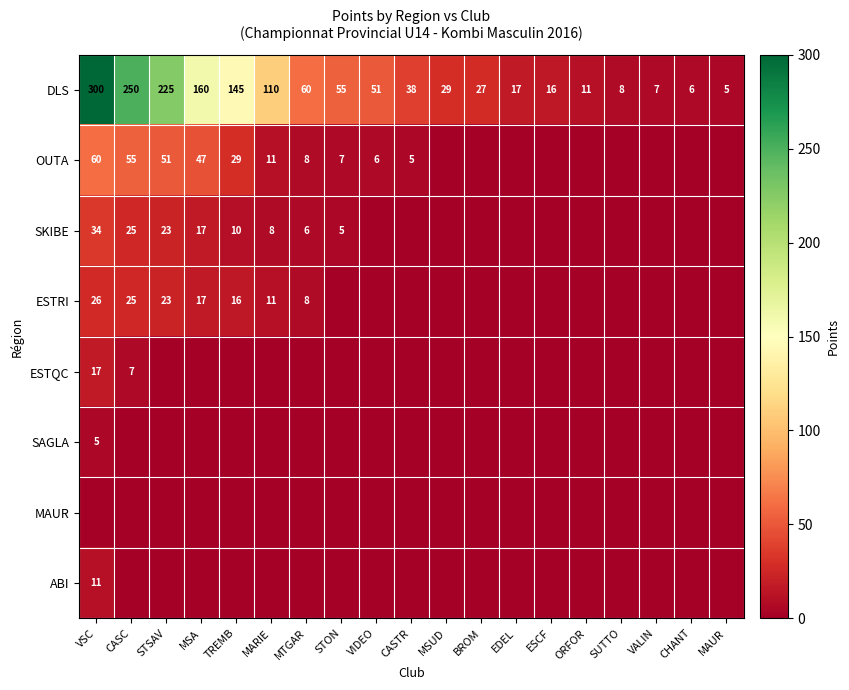

Which category has the lowest value in the DLS series?

MAUR